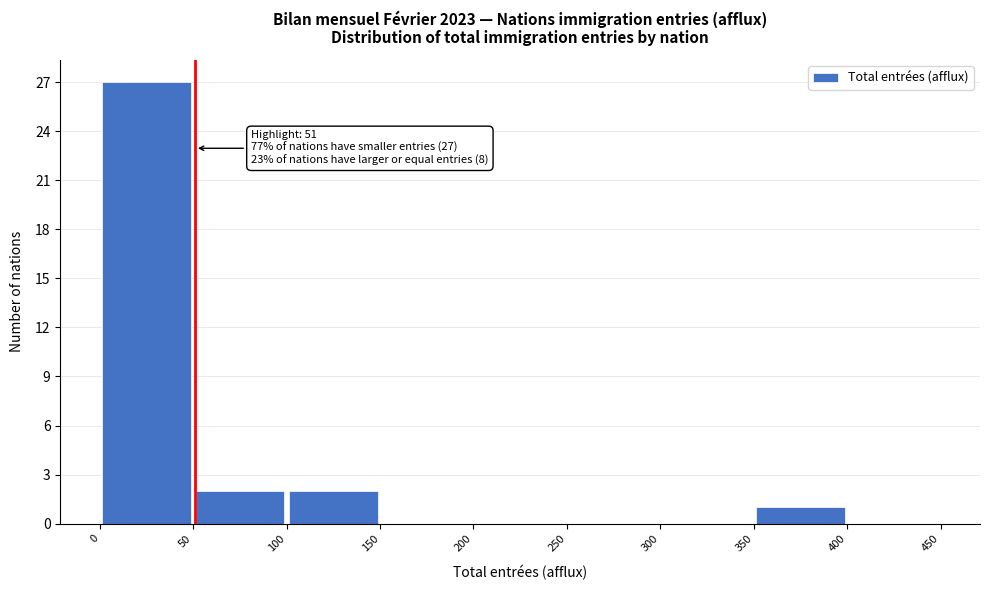

Which range on the x-axis has the tallest bar?

0 to 50